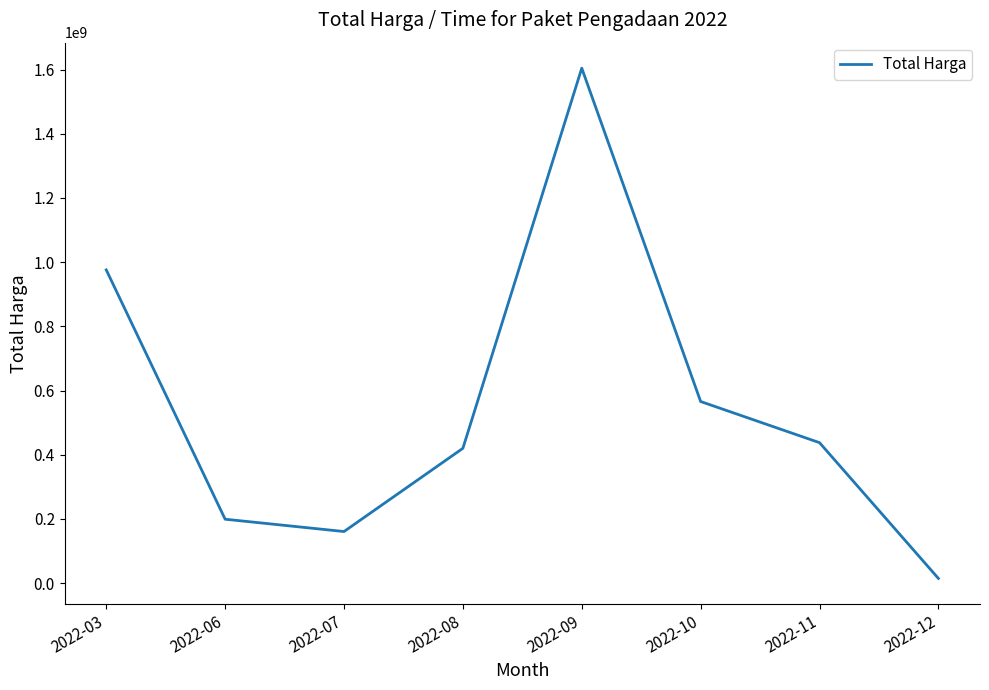

Rank the categories by value from highest to lowest.

2022-09, 2022-03, 2022-10, 2022-11, 2022-08, 2022-06, 2022-07, 2022-12